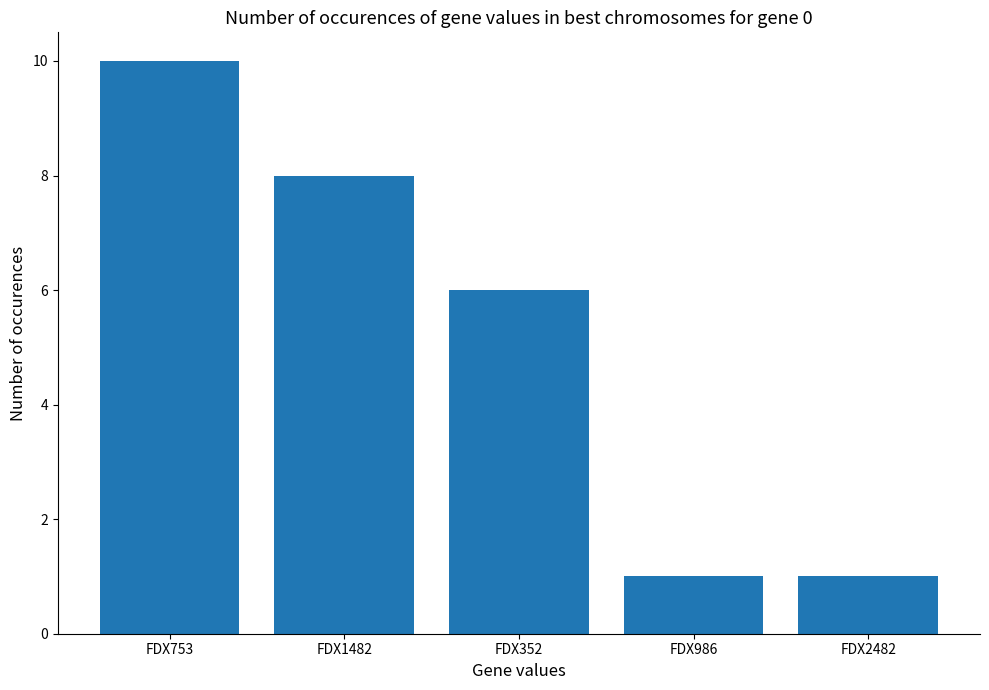

What is the ratio of the value at FDX986 to the value at FDX753?

0.1